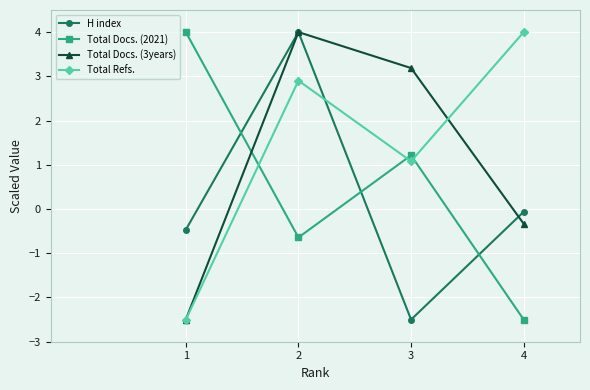

True or false: Total Refs. and Total Docs. (3years) cross at least once.

True